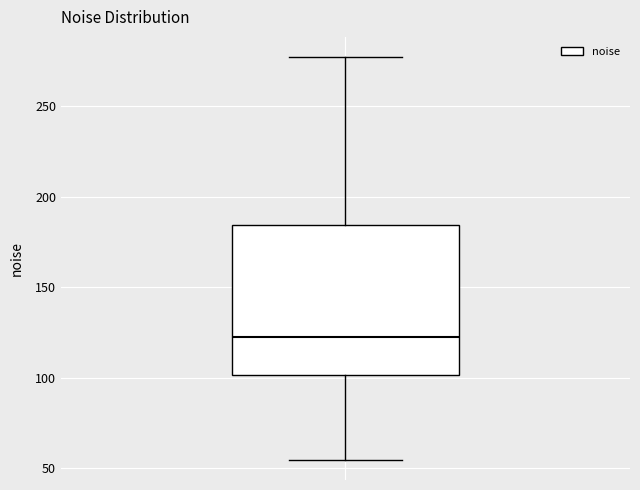

Transcribe this box plot: give where the median line is, the range the box spans, and where the two whiskers end, as read against the y-axis. The values are not printed on the chart, so give them approximately, as read against the axis.

median 120, box 100 to 185, whiskers 55 to 275